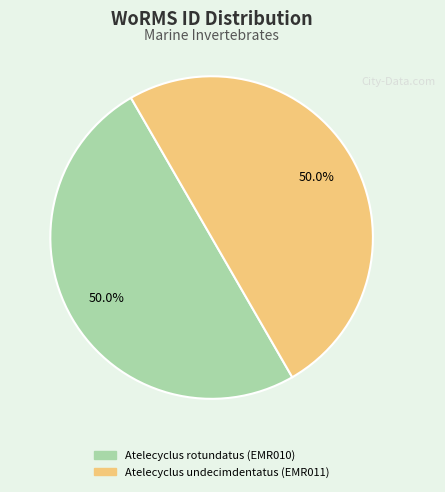

To the nearest percent, what is the combined percentage of Atelecyclus undecimdentatus (EMR011) and Atelecyclus rotundatus (EMR010)?

100%